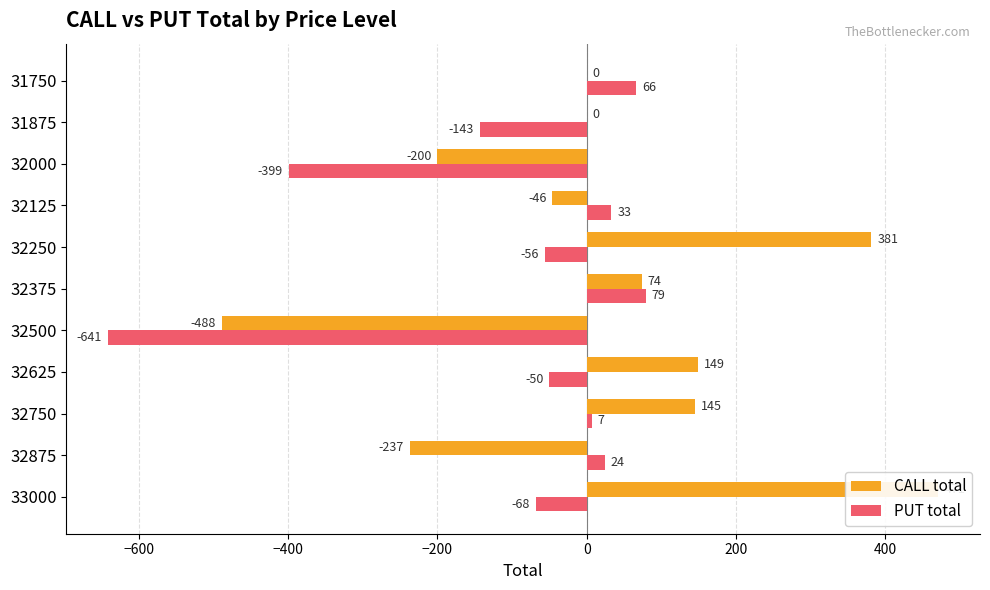

What is the label of the 8th bar from the right?

−200